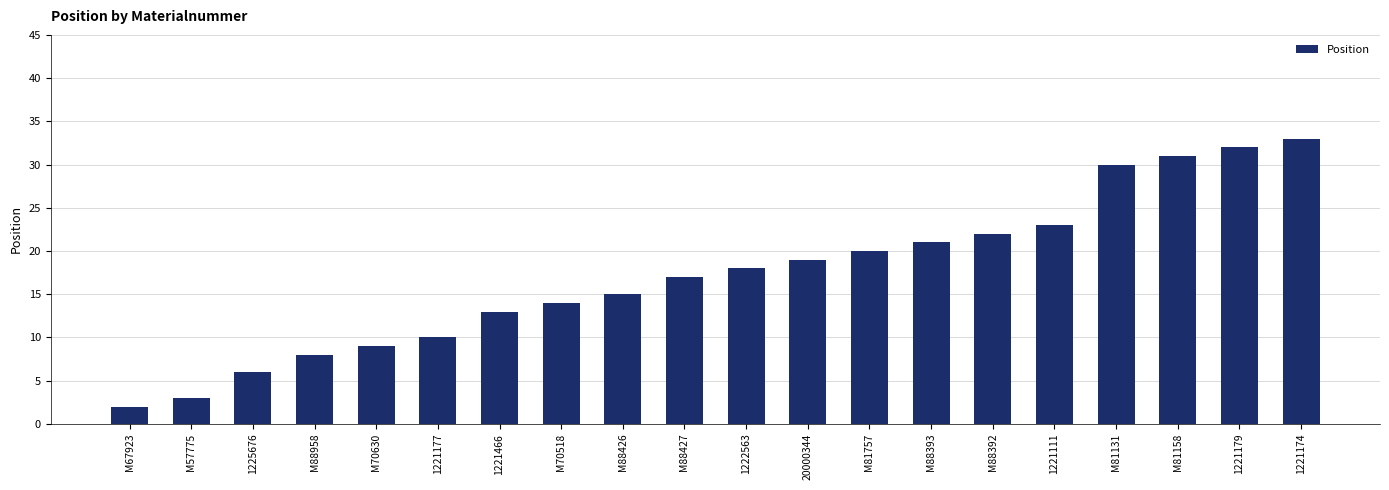

What is the label of the 18th bar from the right?

1225676